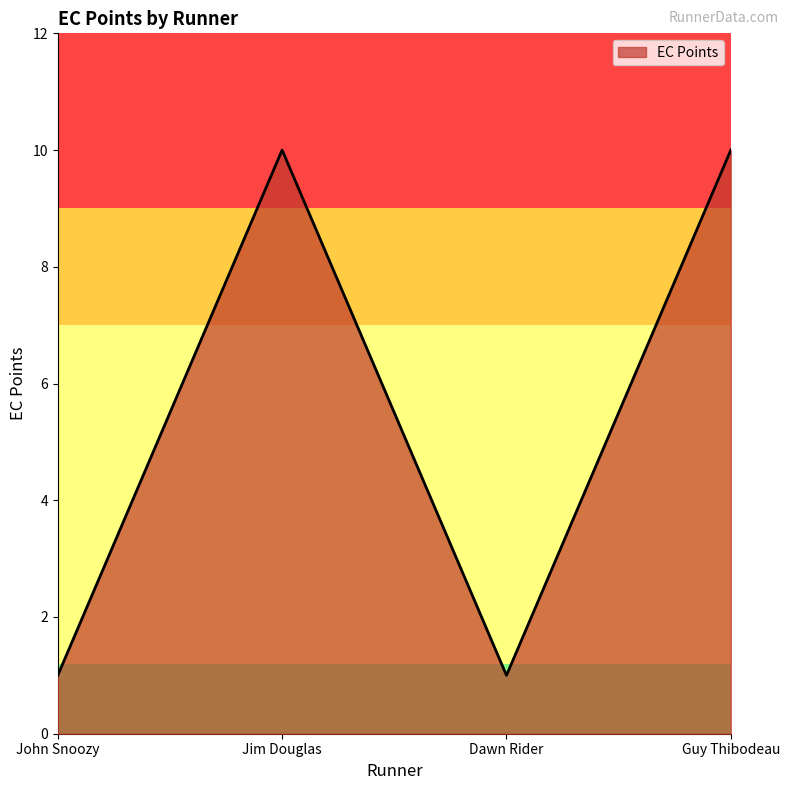

What is the change in value from Dawn Rider to Guy Thibodeau?

+9